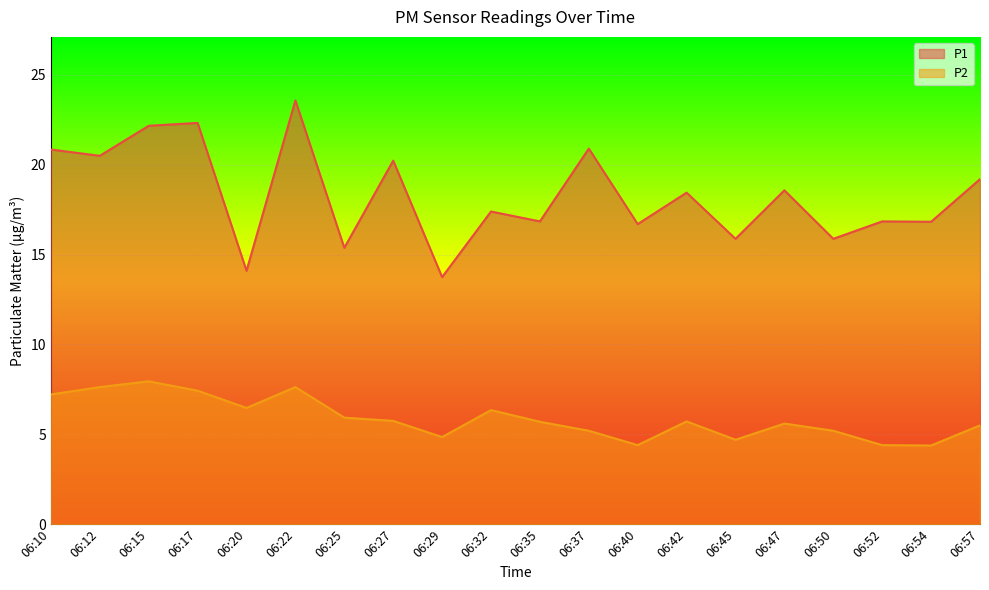

What is the value of the P2 point at the 9th from the left?

4.8